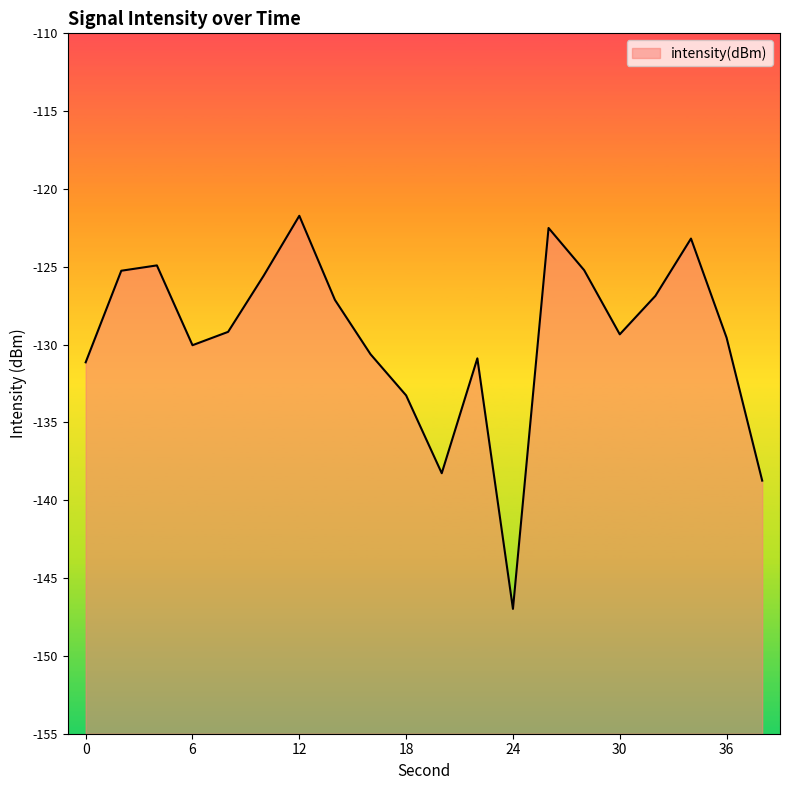

Reading left to right, extract all data points from this chart.

-131.1	-125.3	-124.9	-130.0	-129.2	-125.6	-121.7	-127.1	-130.6	-133.3	-138.3	-130.9	-147.0	-122.5	-125.2	-129.3	-126.9	-123.2	-129.6	-138.7